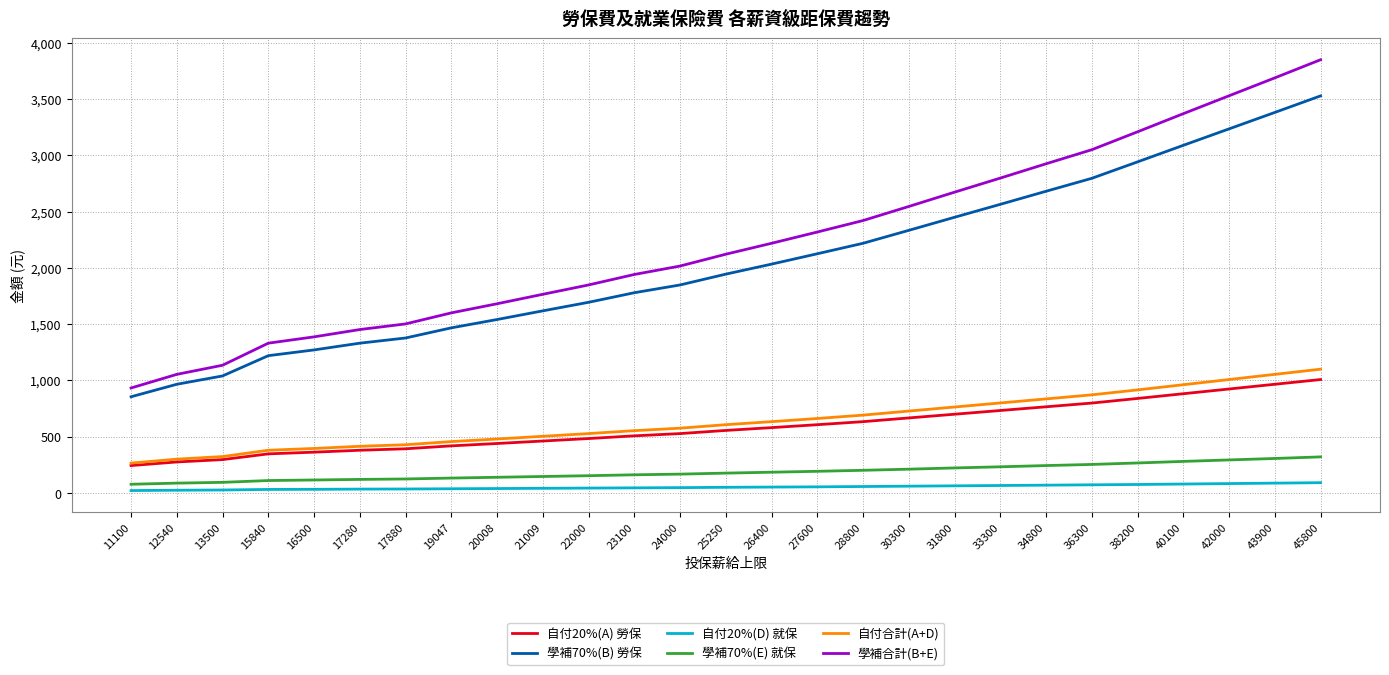

What is the difference between the second highest and second lowest values in the 學補70%(E) 就保 series?

219